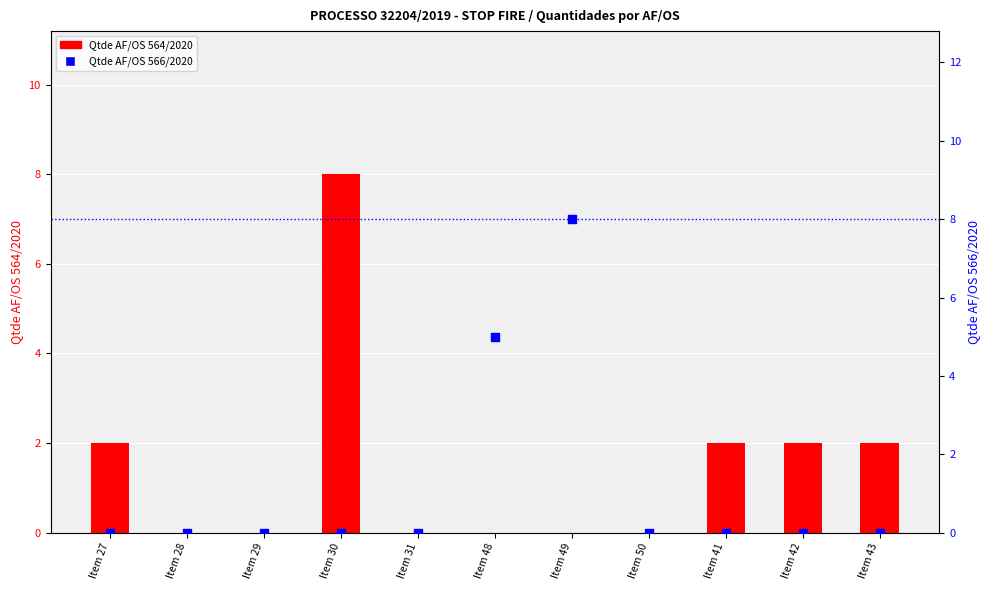

Is the value of AF/OS 564/2020 at Item 41 greater than the value of AF/OS 566/2020 at Item 27?

Yes